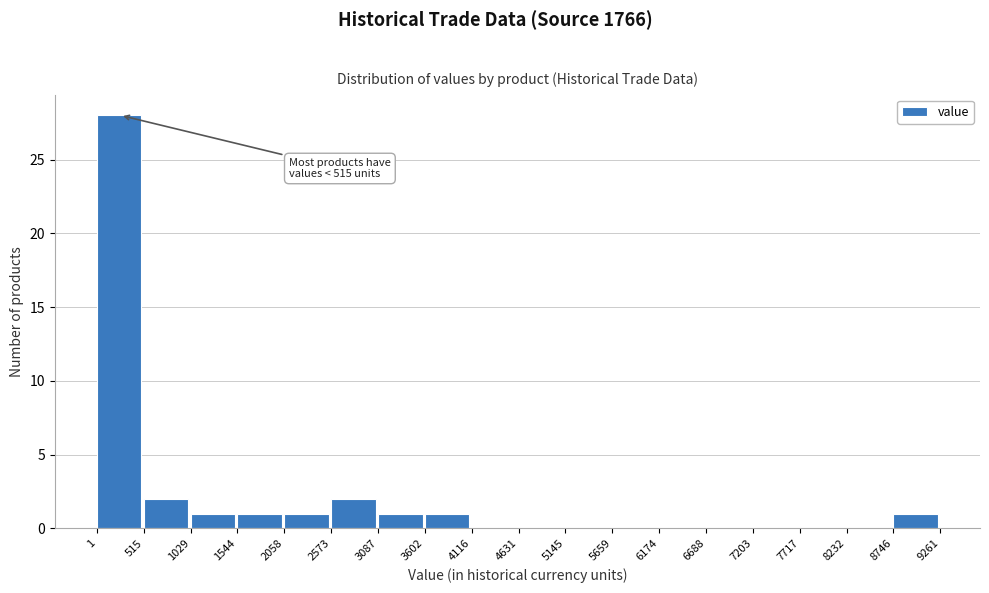

Over which range of the x-axis is the bar tallest?

1 to 515